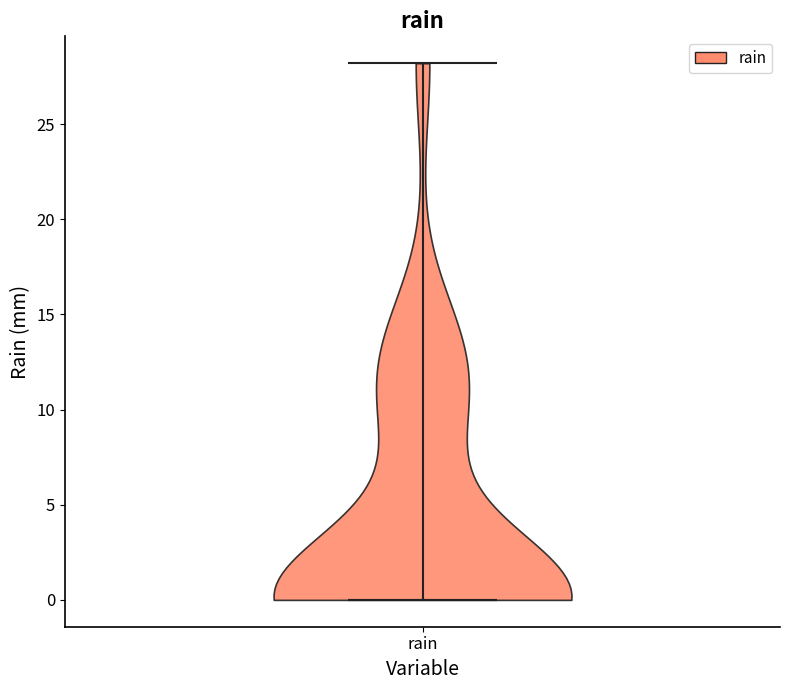

Where does the median line of the violin for rain sit on the y-axis? The values are not printed on the chart, so give them approximately, as read against the axis.

0